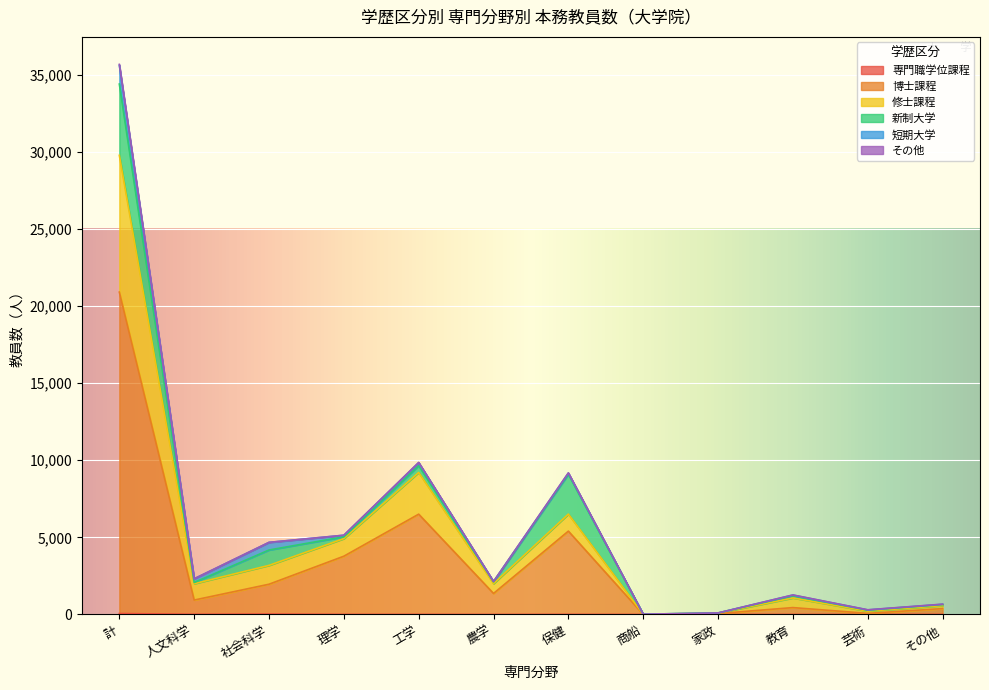

True or false: 修士課程 has more than 0 interior local peaks.

True